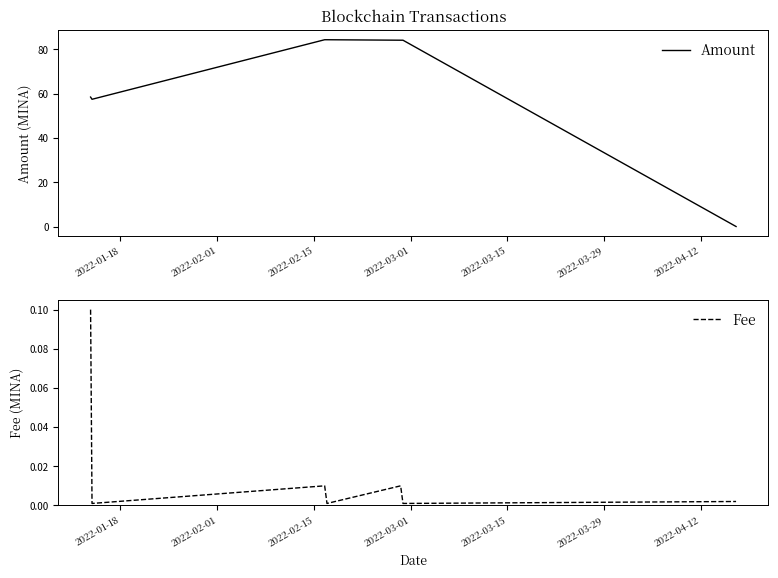

Is this an area chart (filled region under the line)?

No